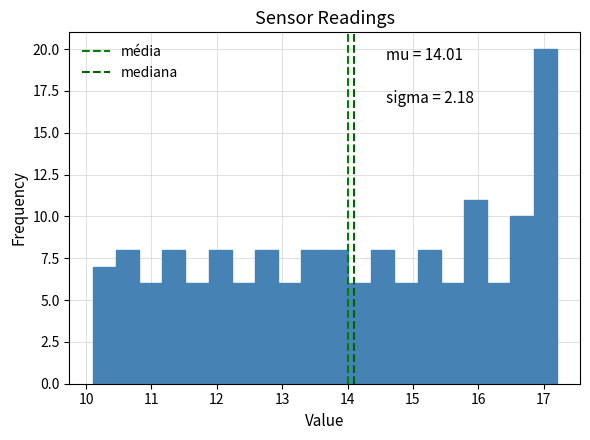

Read against the x-axis, roughly where is the centre of the tallest bar?

17.0